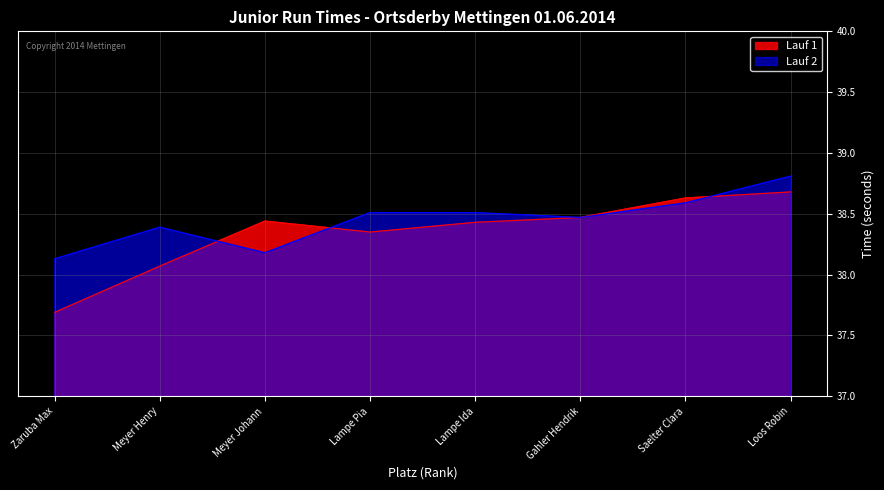

At which category is the sum across all series the highest?

Loos Robin